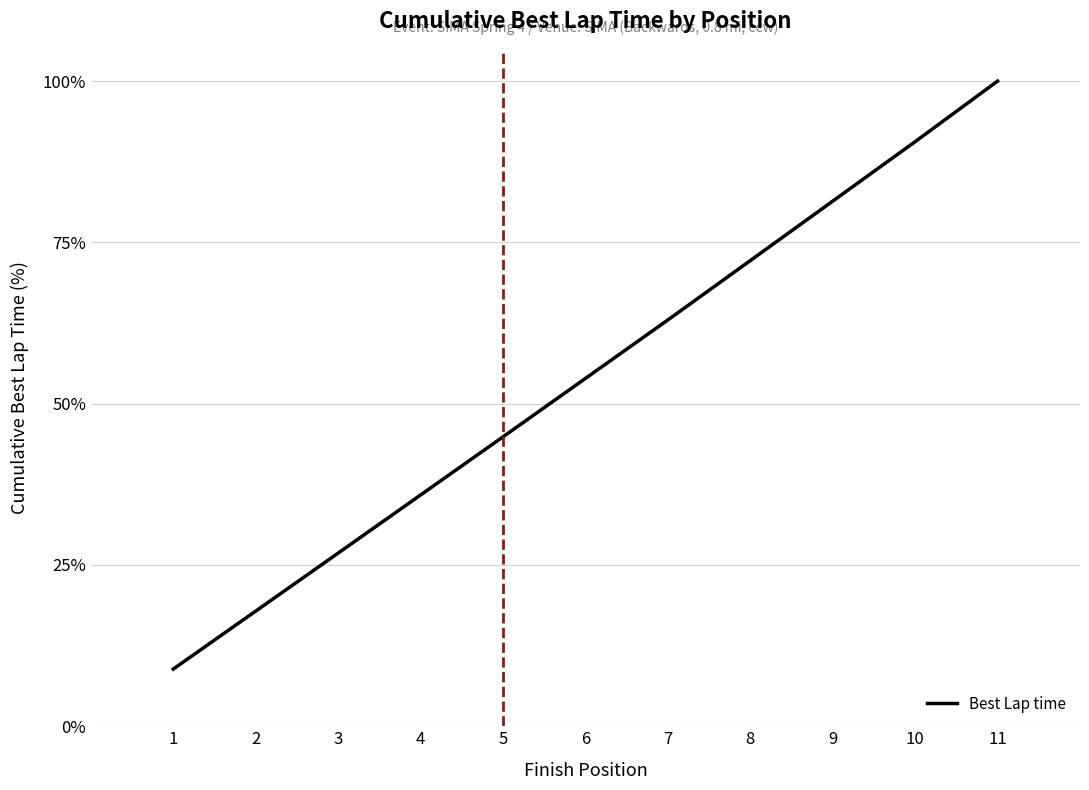

What is the sum of the values at 1 and 5?

53.7